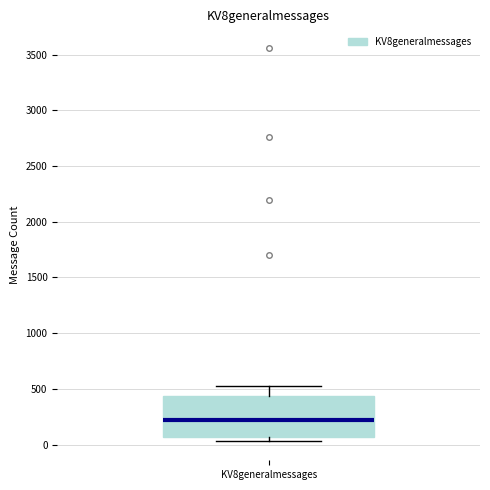

Where is the upper edge of the box for KV8generalmessages on the y-axis? The values are not printed on the chart, so give them approximately, as read against the axis.

450